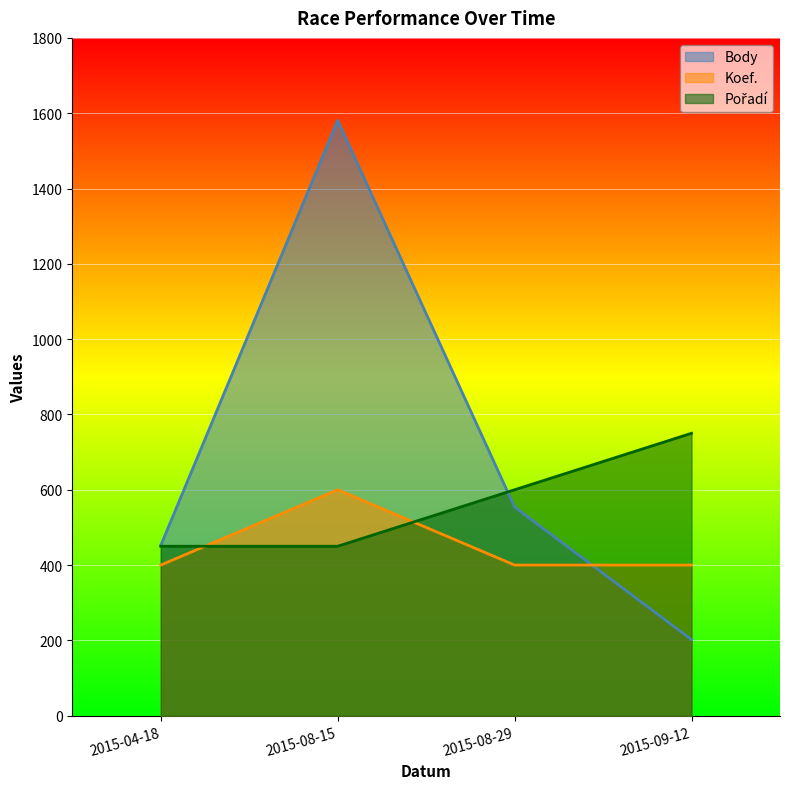

What is the minimum value shown in the chart?

202